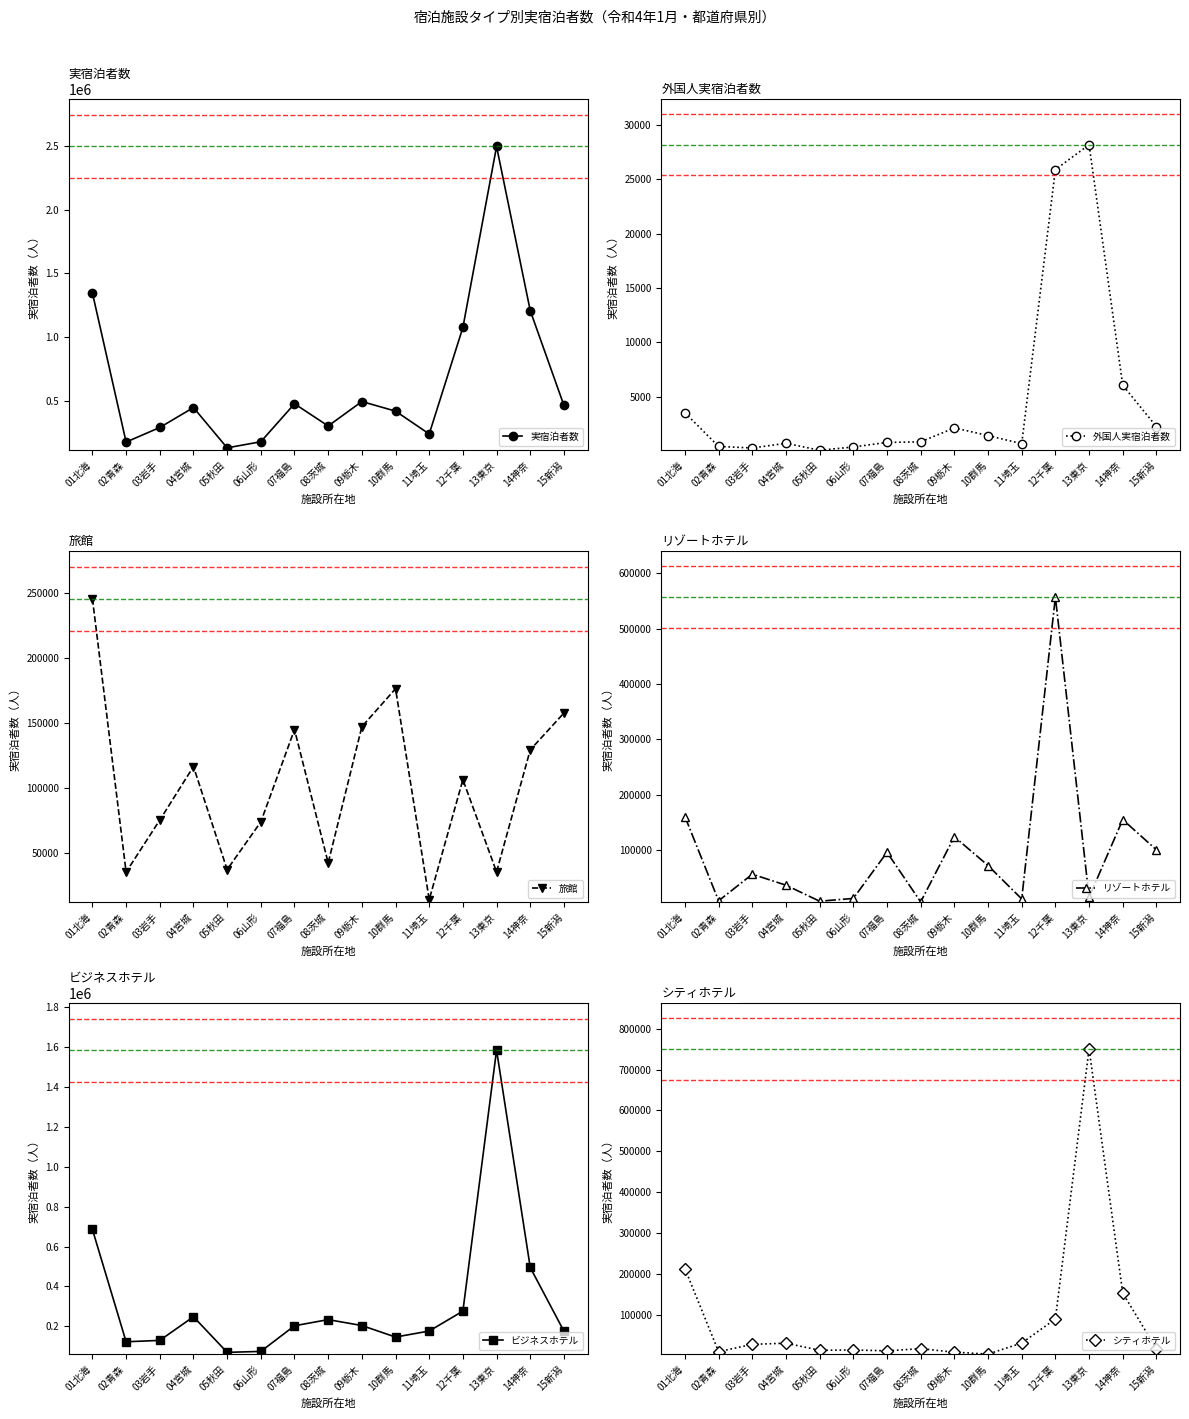

Where is the first local minimum for 旅館?

02青森